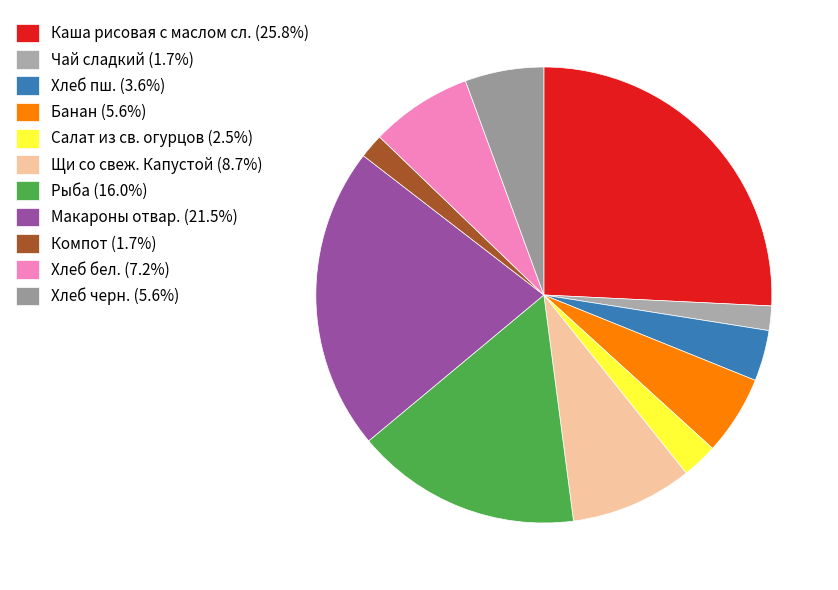

To the nearest percent, what portion does Хлеб пш. represent?

4%